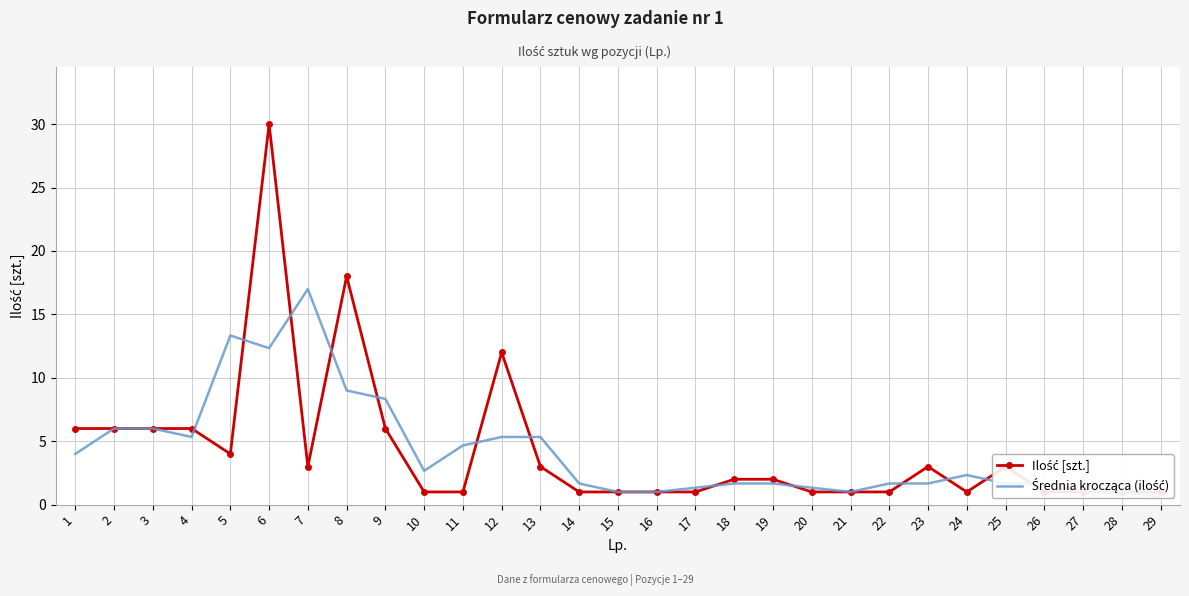

What are all the series names shown in the legend?

Ilość [szt.], Średnia krocząca (ilość)